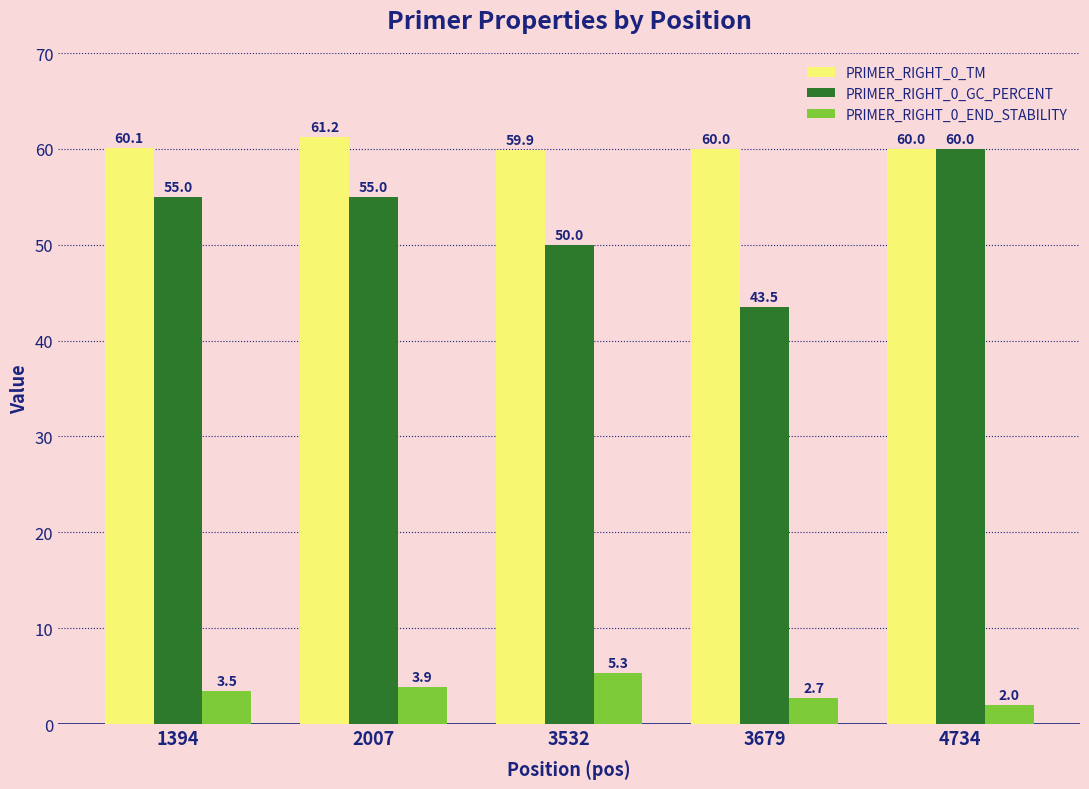

How many distinct data groups are displayed?

3